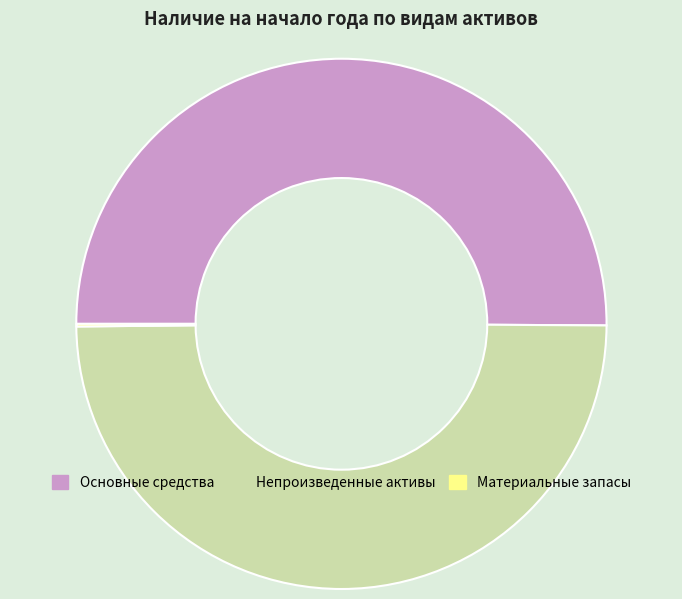

True or false: Основные средства accounts for 63% of the total.

False